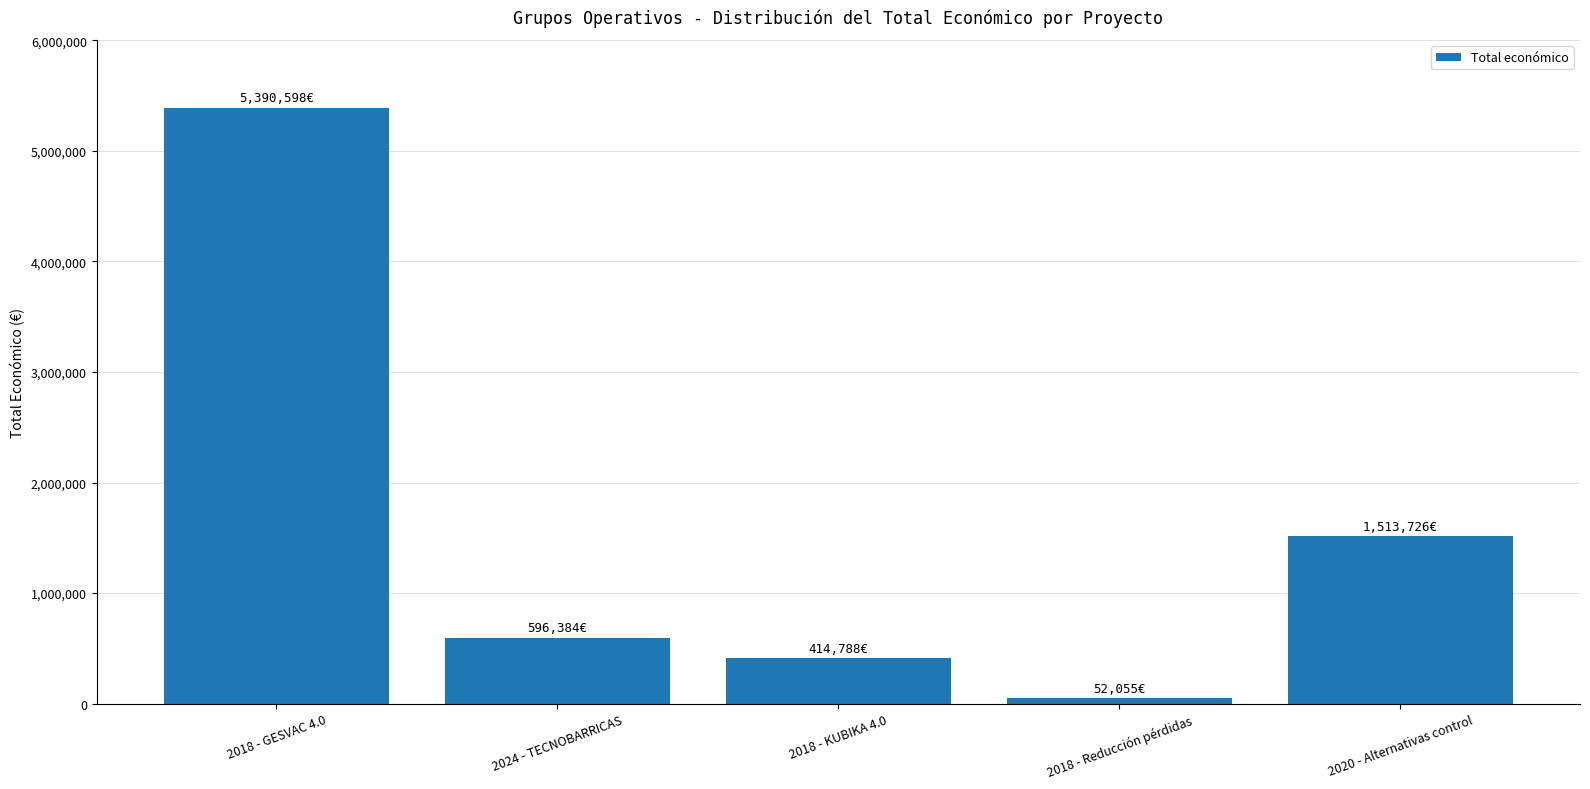

How many data points are less than 596384?

2